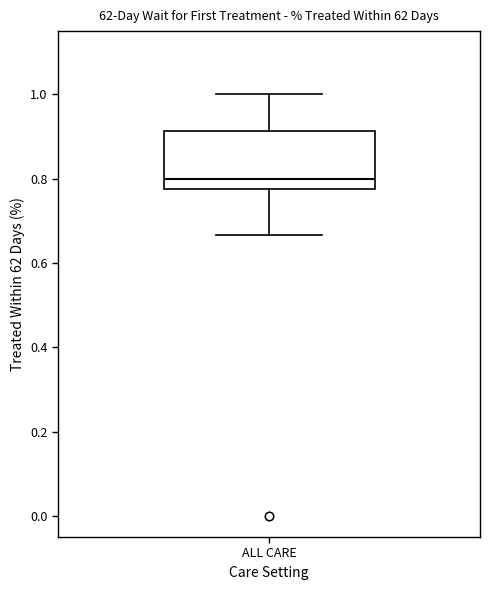

Read this box plot against the y-axis: the position of the median line, the range covered by the box, and the ends of both whiskers. The values are not printed on the chart, so give them approximately, as read against the axis.

median 0.80, box 0.78 to 0.92, whiskers 0.66 to 1.00